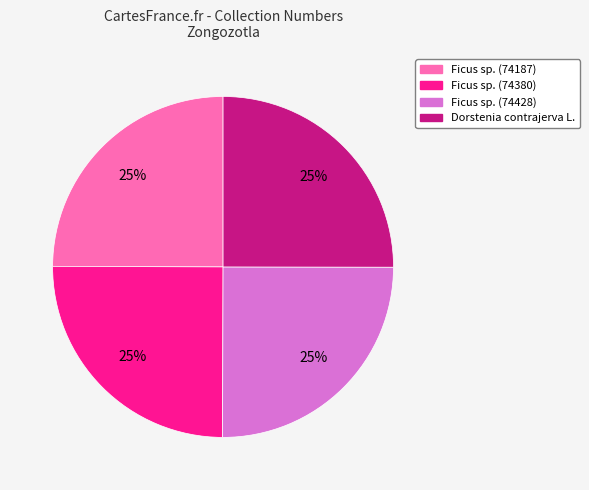

Does any single category account for the majority?

No